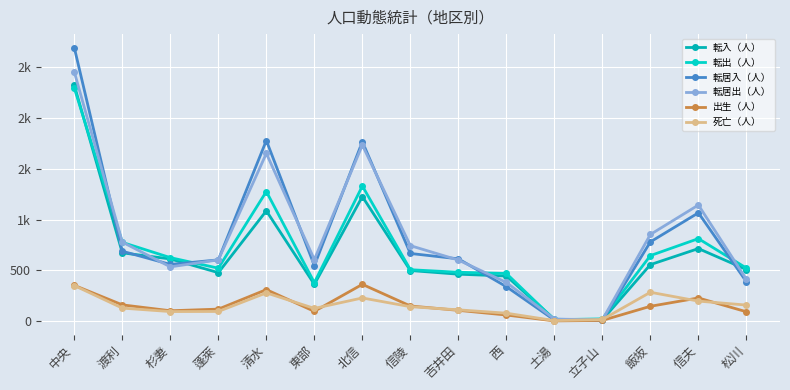

Is it true that 転出（人） equals 202 at 渡利?

False